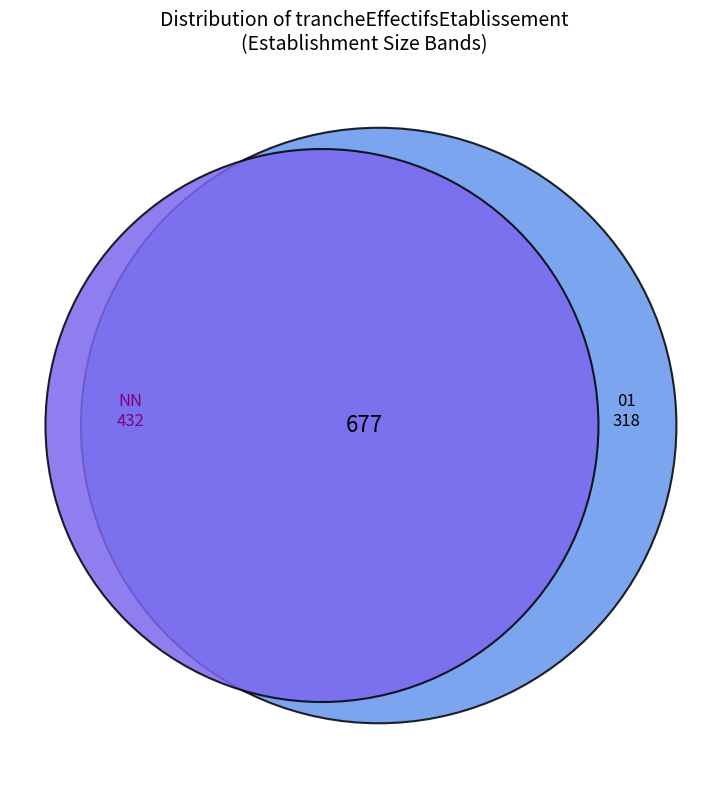

Which category has the biggest portion of the pie?

NN